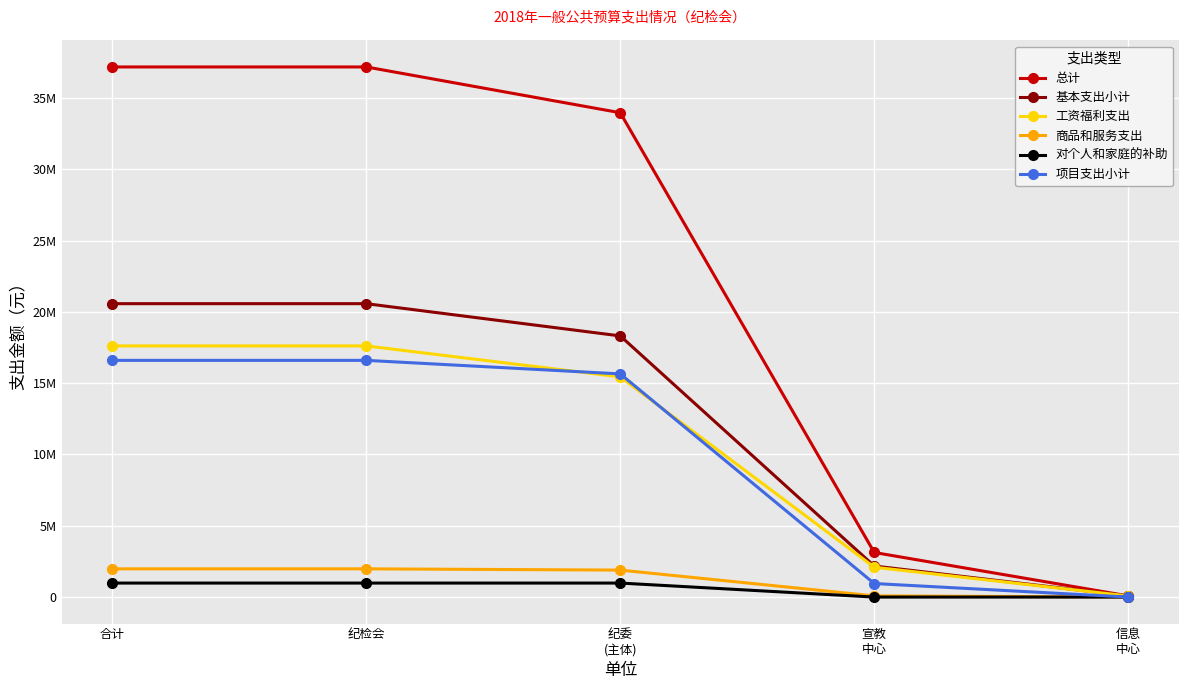

At which label does 项目支出小计 first exceed 15650000?

合计